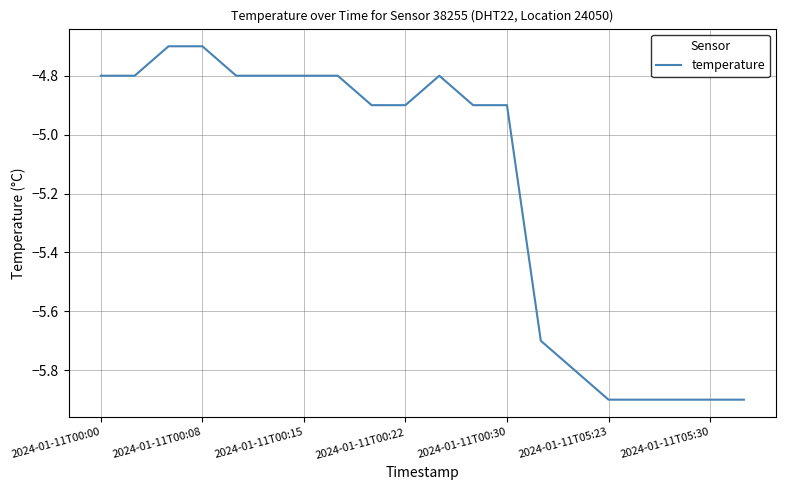

What is the average value?

-5.2